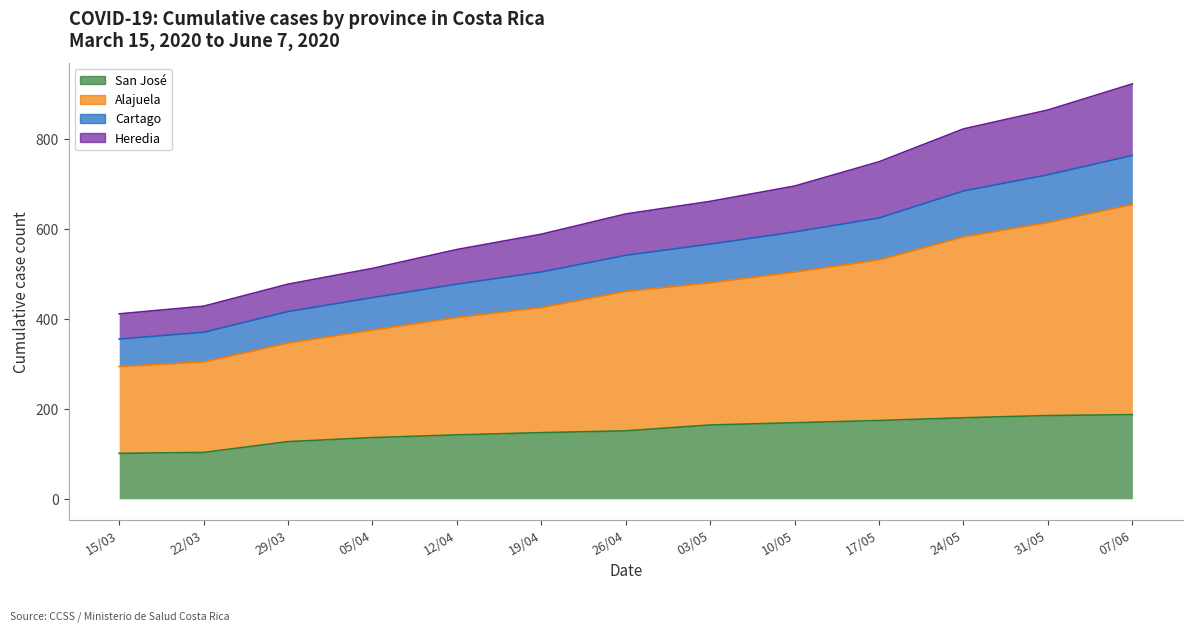

True or false: Heredia has more than 1 interior local peaks.

False